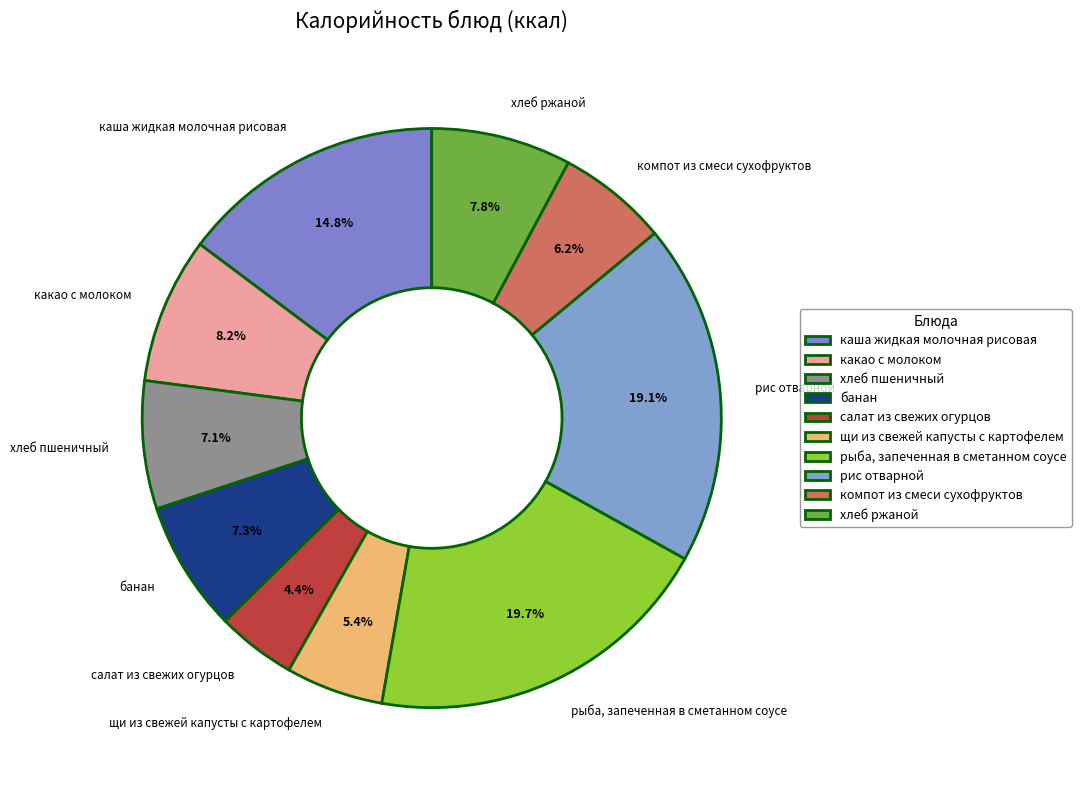

Rank the categories by value from lowest to highest.

салат из свежих огурцов, щи из свежей капусты с картофелем, компот из смеси сухофруктов, хлеб пшеничный, банан, хлеб ржаной, какао с молоком, каша жидкая молочная рисовая, рис отварной, рыба, запеченная в сметанном соусе